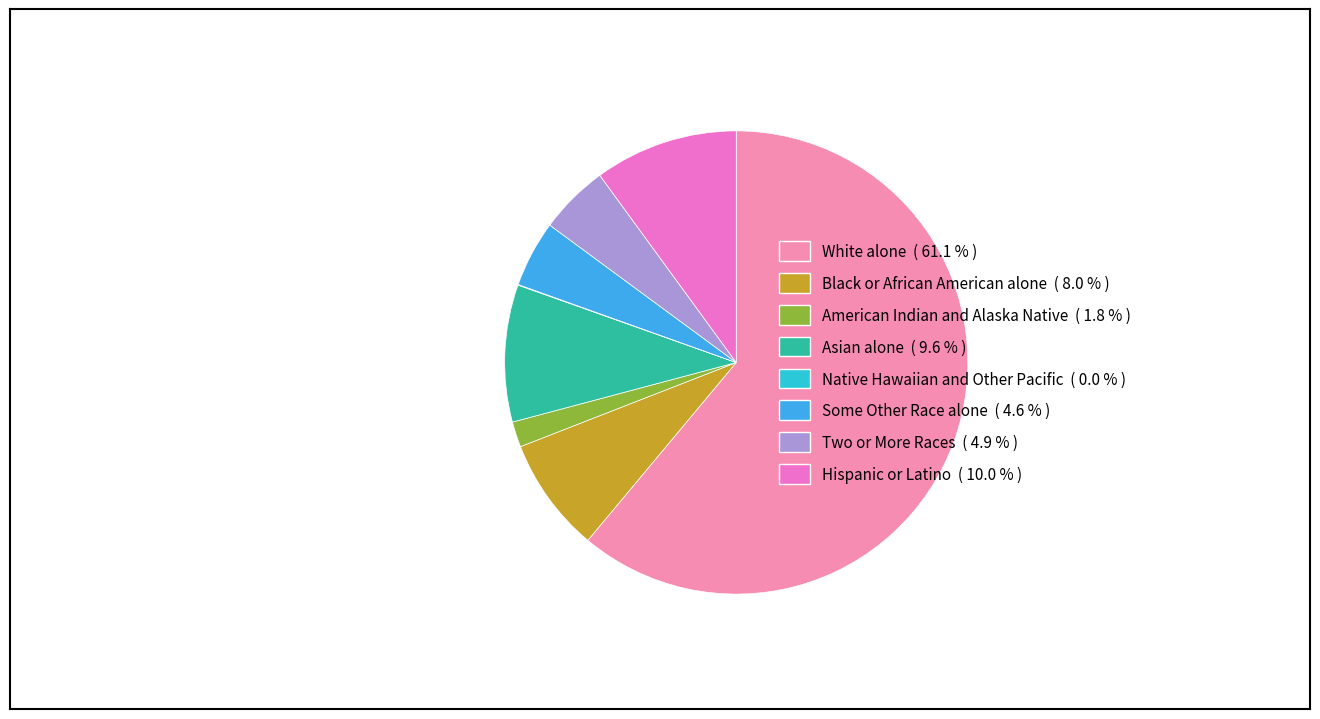

Does any single category account for the majority?

Yes